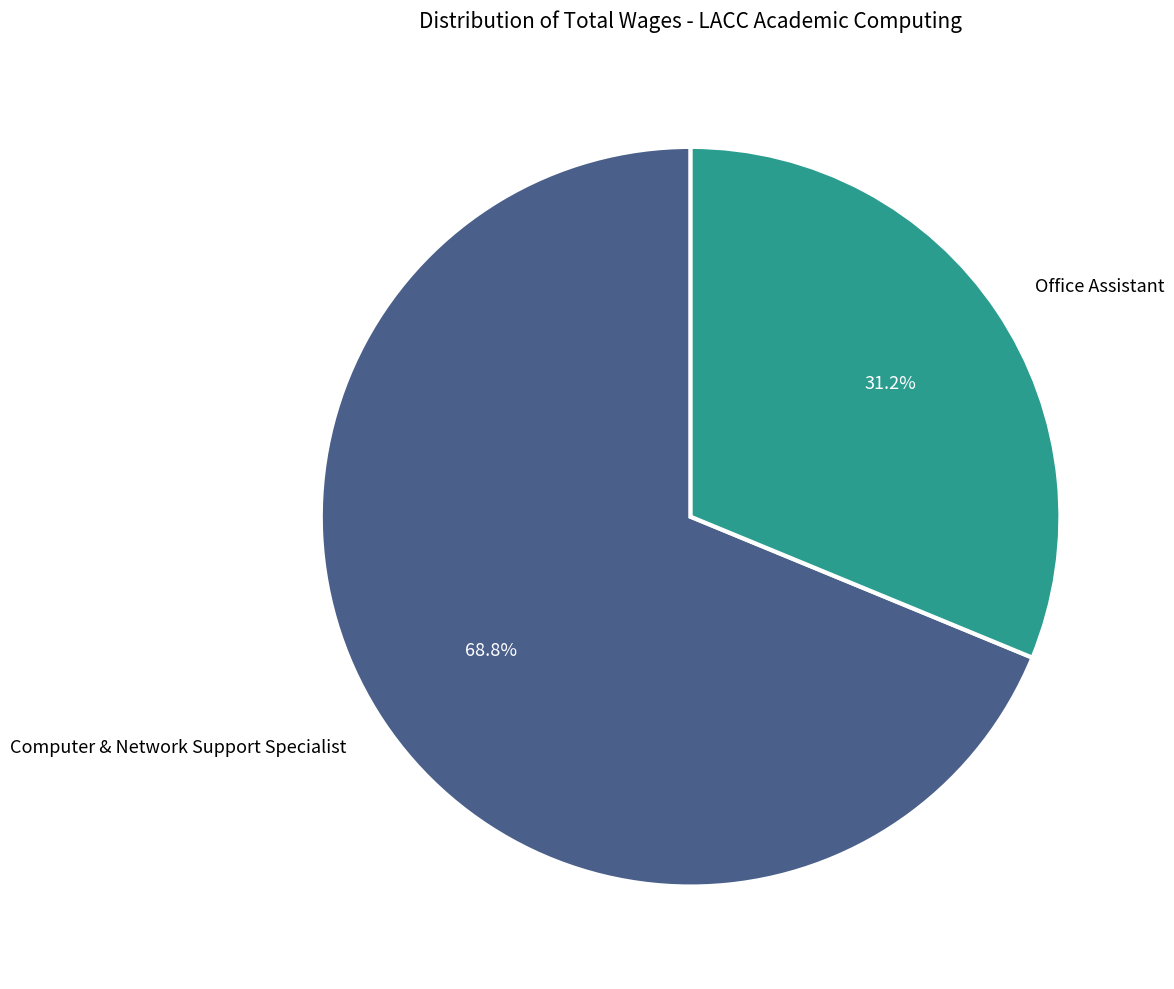

What is the smallest slice in the pie chart?

Office Assistant